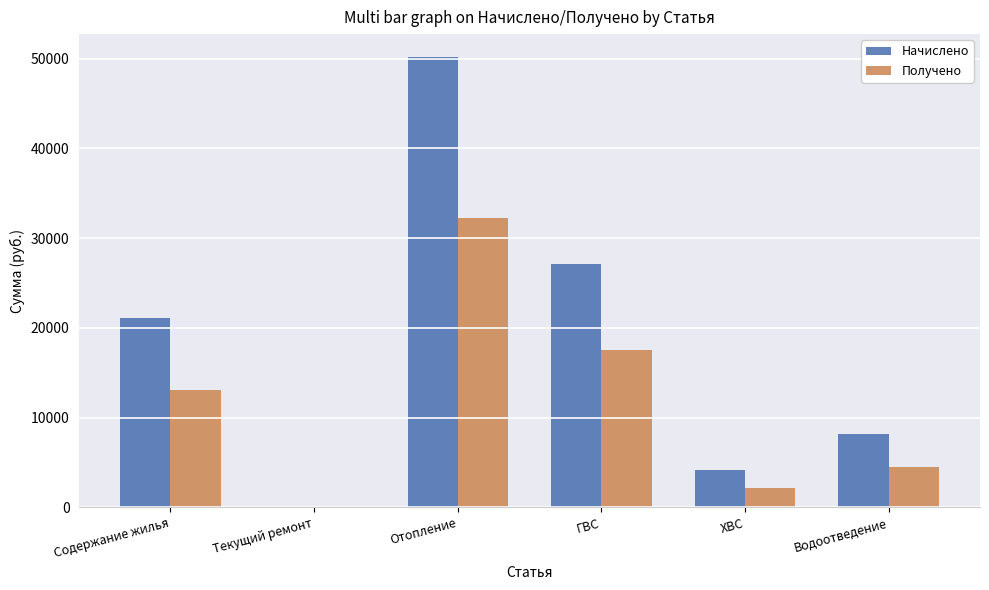

Reading right to left, list all the values displayed in this chart.

Начислено: 8130.2	4140.8	27071.5	50207.7	0.0	21117.4
Получено: 4542.5	2194.7	17521.1	32188.1	0.0	13112.5